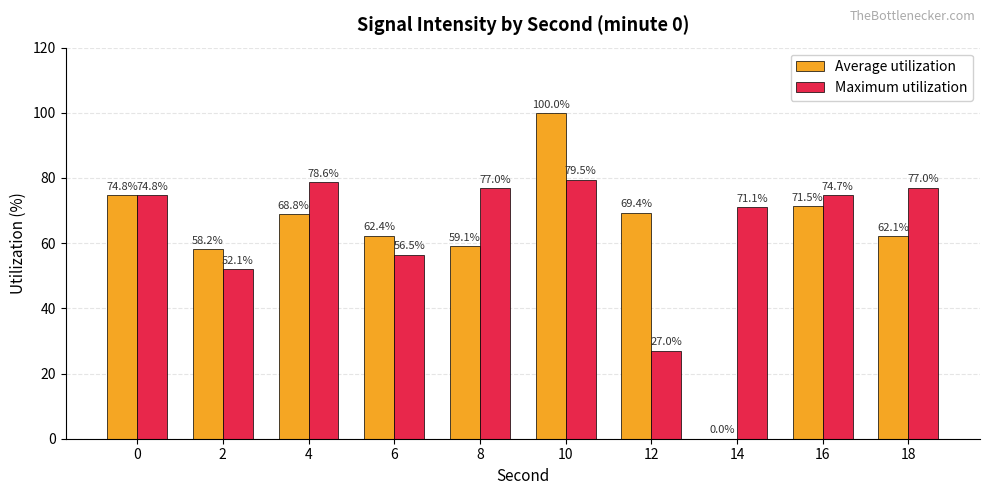

What is the difference between the Maximum utilization values at 0 and 2?

22.7